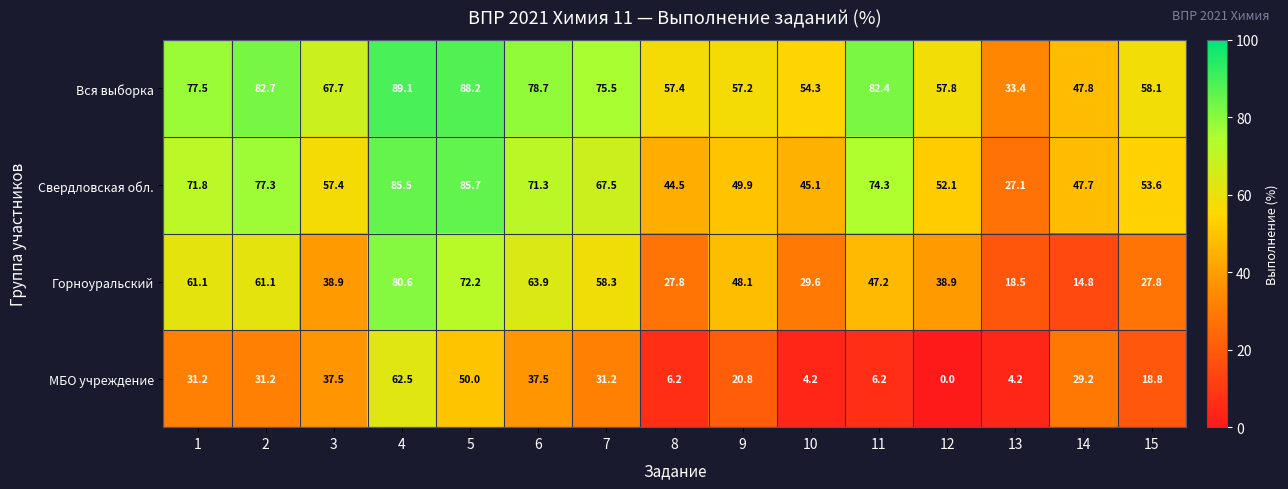

What is the highest value of the МБО учреждение series?

62.5